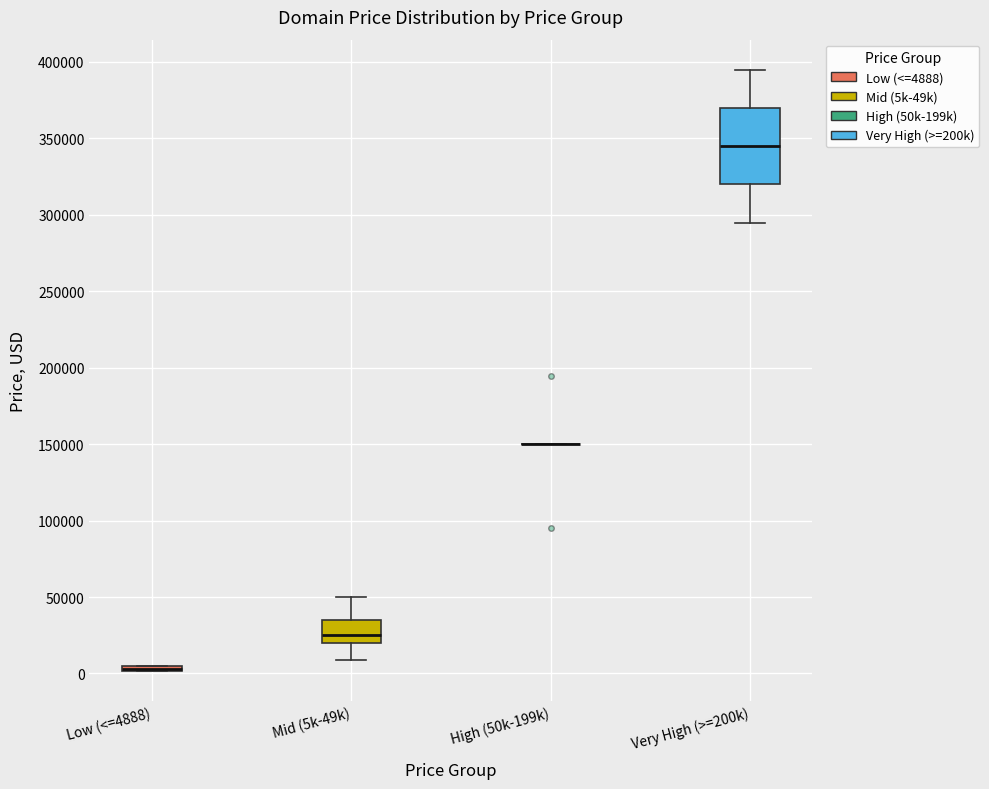

Which box is the tallest, from its lower edge to its upper edge?

Very High (>=200k)